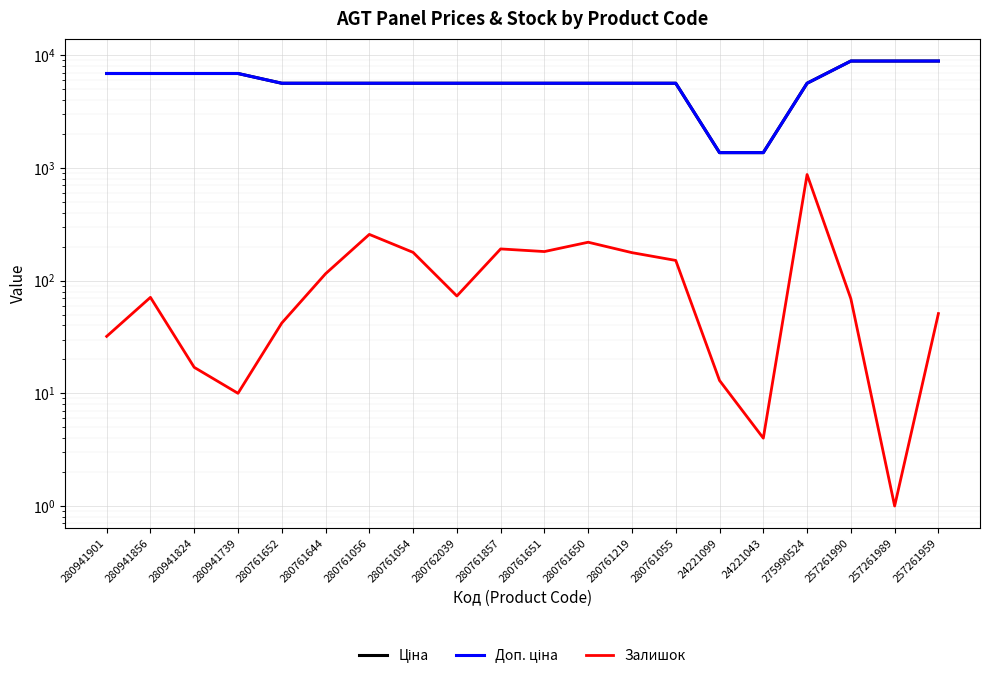

Which series changed the most between 257261990 and 257261989?

Залишок